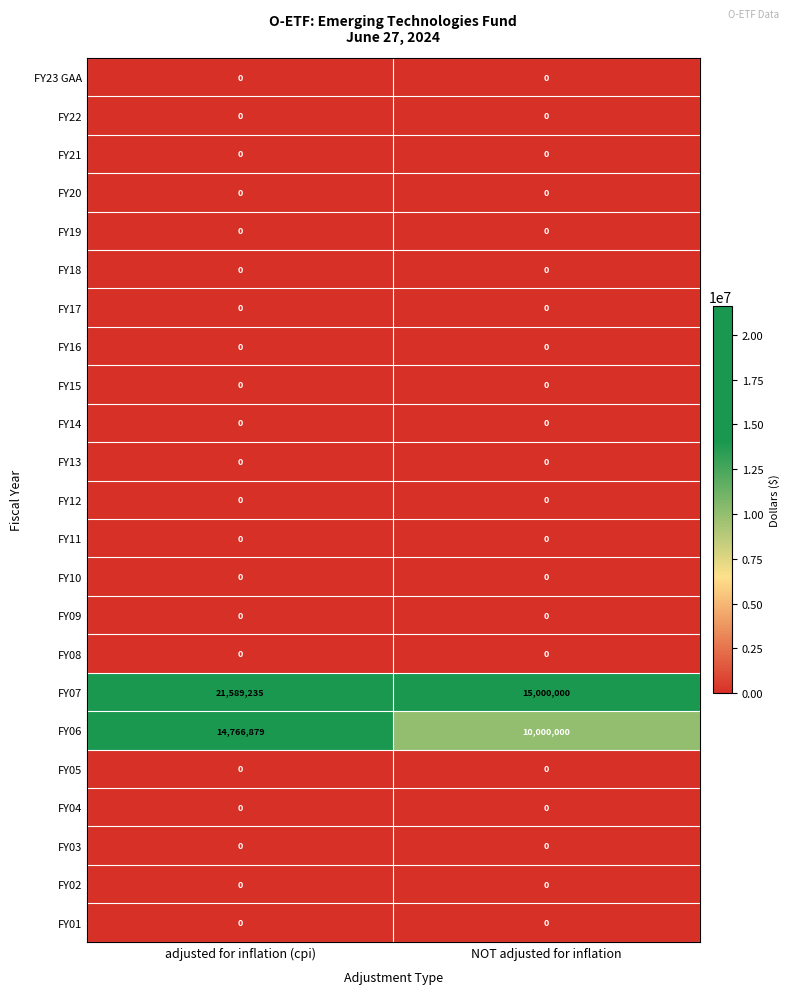

The FY19 series shows 0 at adjusted for inflation (cpi). True or false?

True